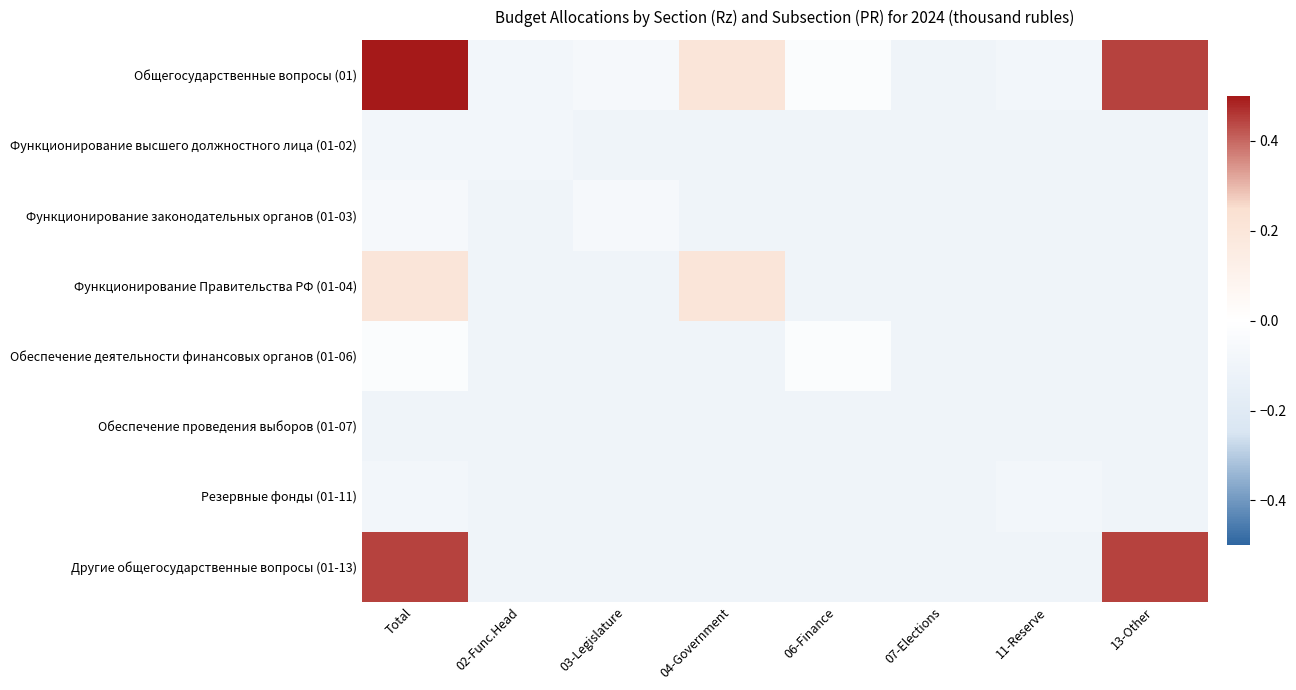

At which category is the sum across all series the highest?

Total